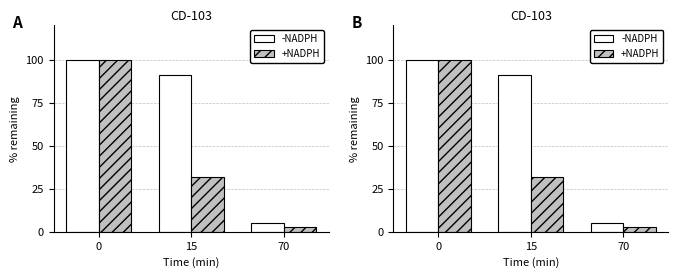

Is it true that -NADPH equals 7 at 70?

False